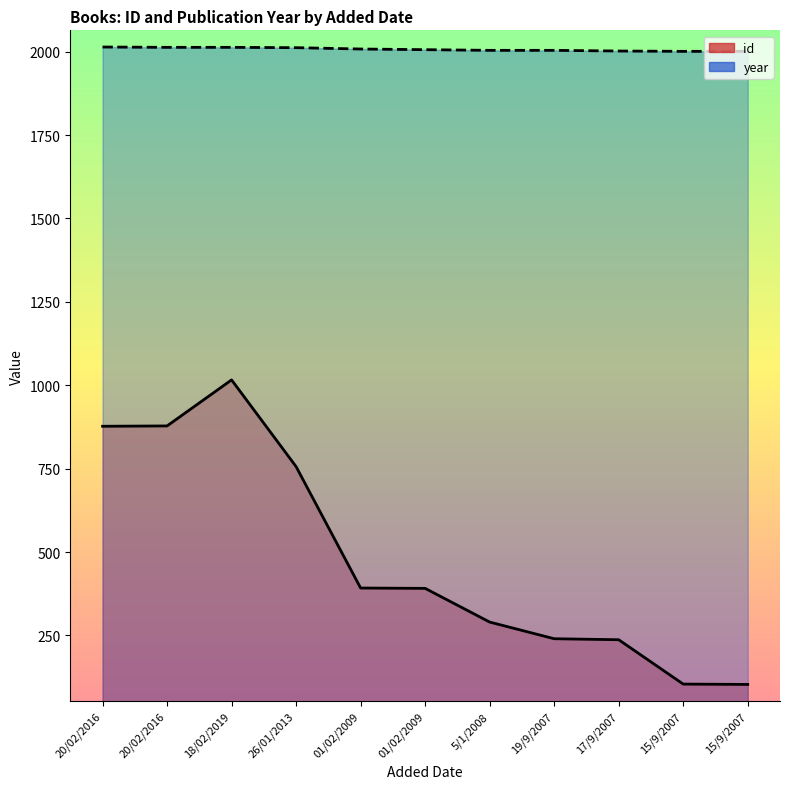

List the series in order of their overall mean, highest first.

year, id